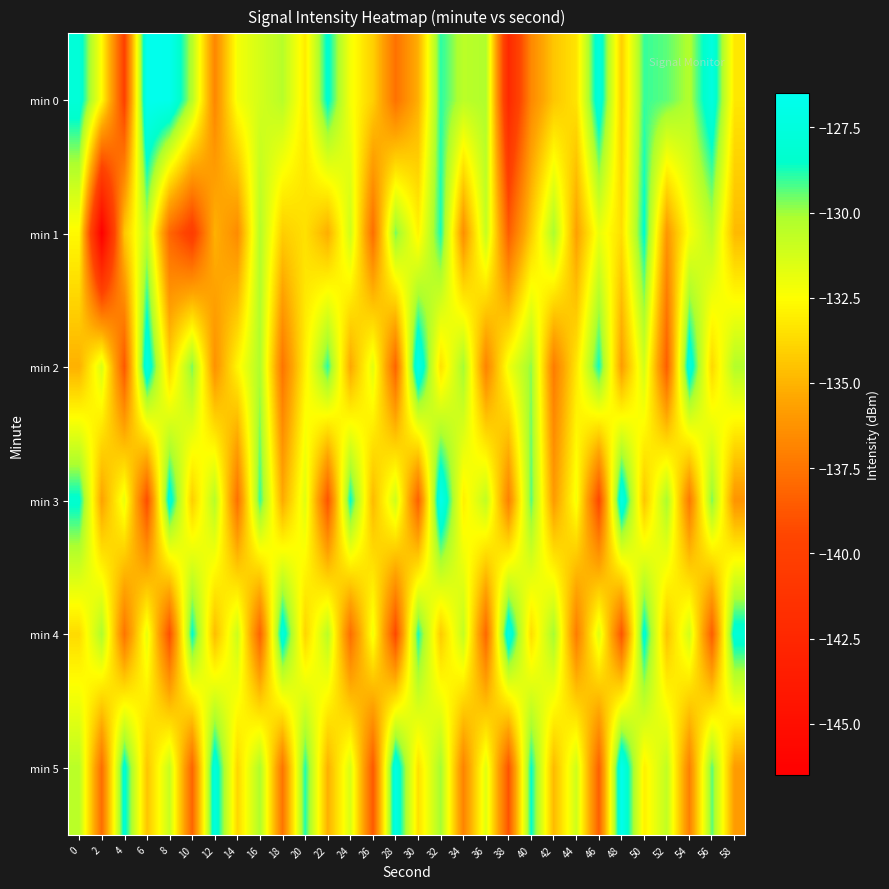

At which category is the sum across all series the highest?

32